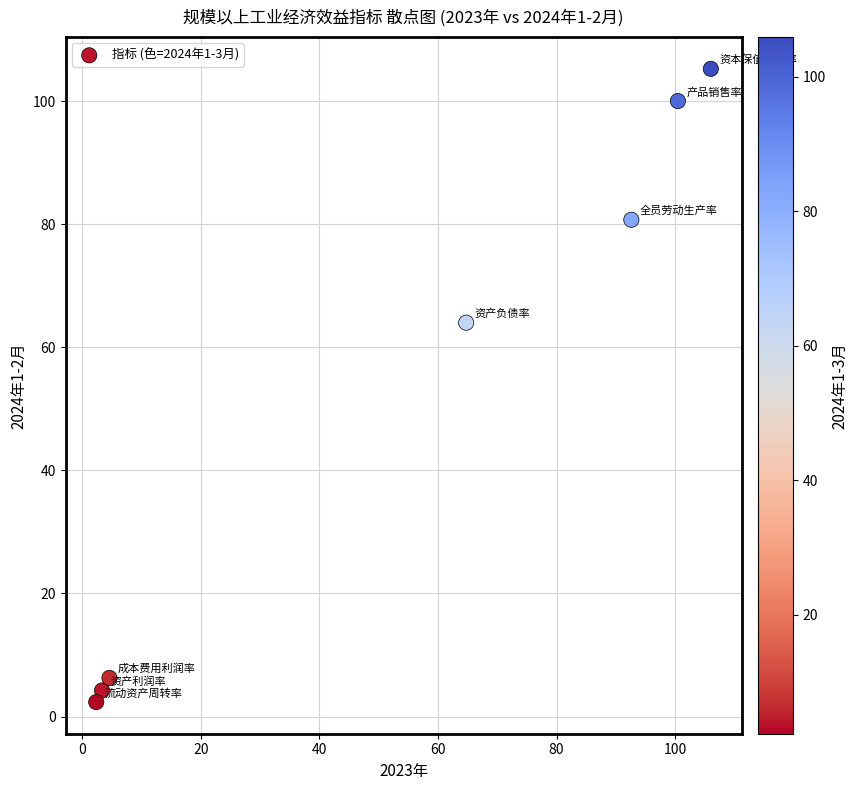

What is the average X value?

53.5